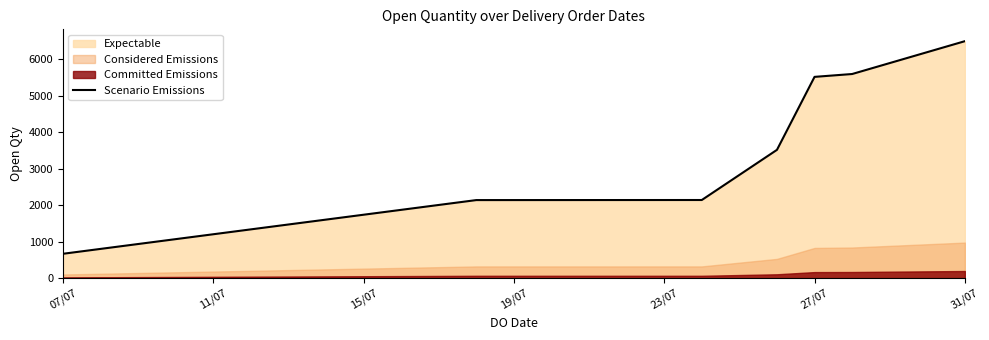

The value of Scenario Emissions at 07/07 is 667. True or false?

True